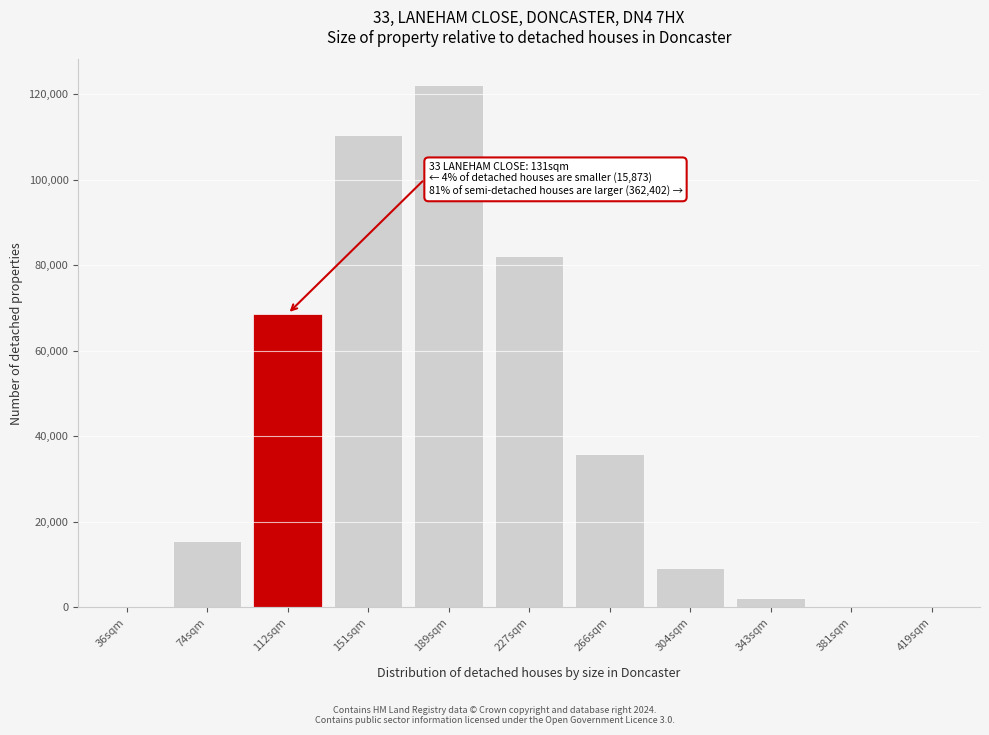

Approximately how many times larger is the value at 189sqm compared to 151sqm?

1.1